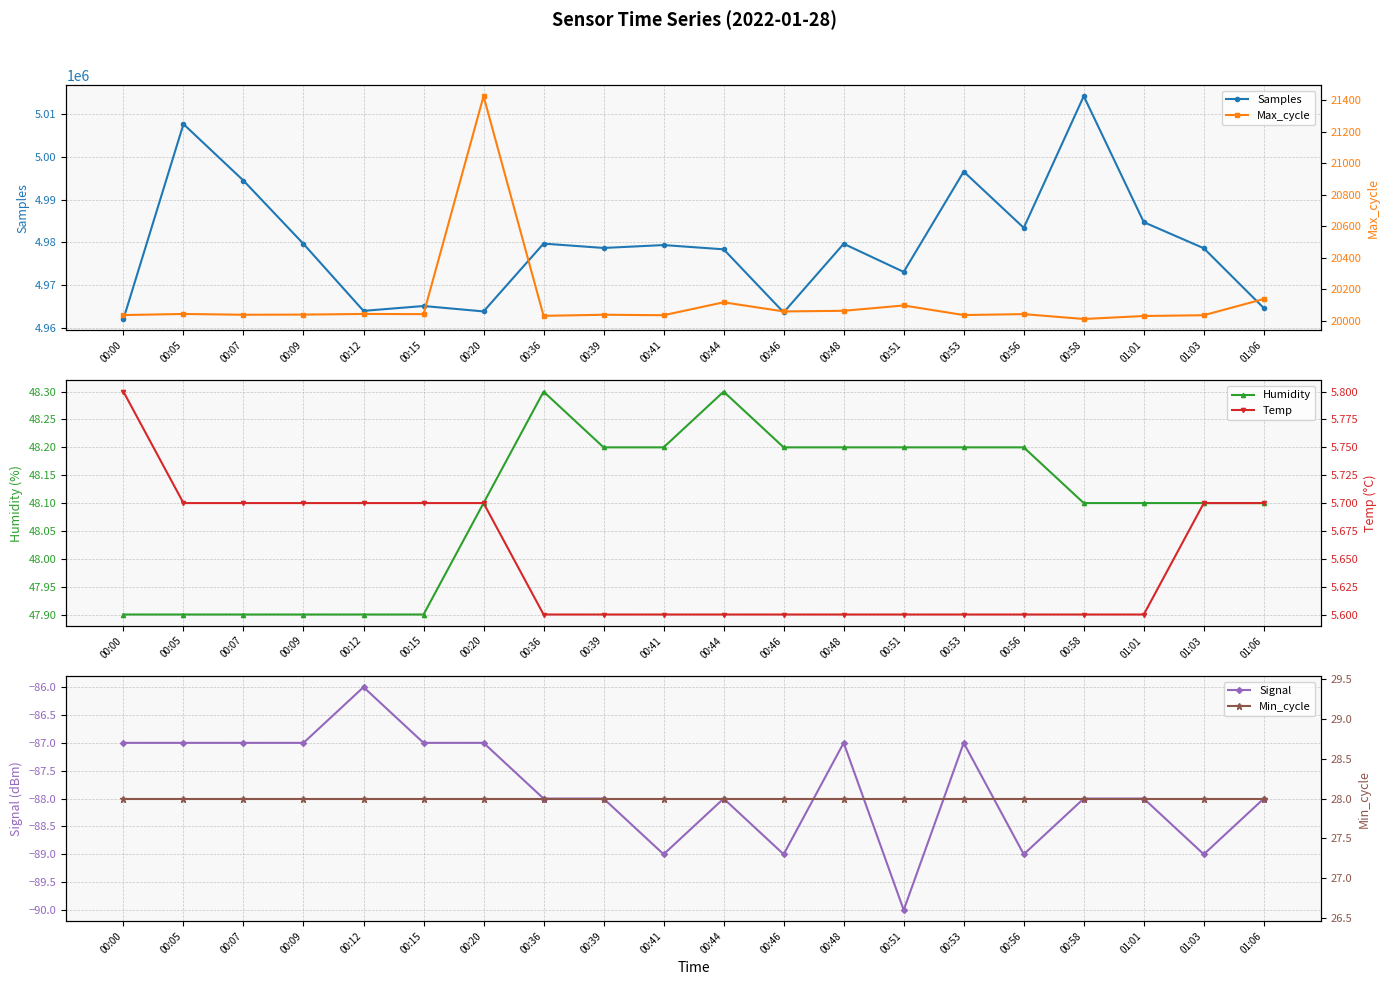

What is the value of the Max_cycle point at the 1st from the left?

20035.0